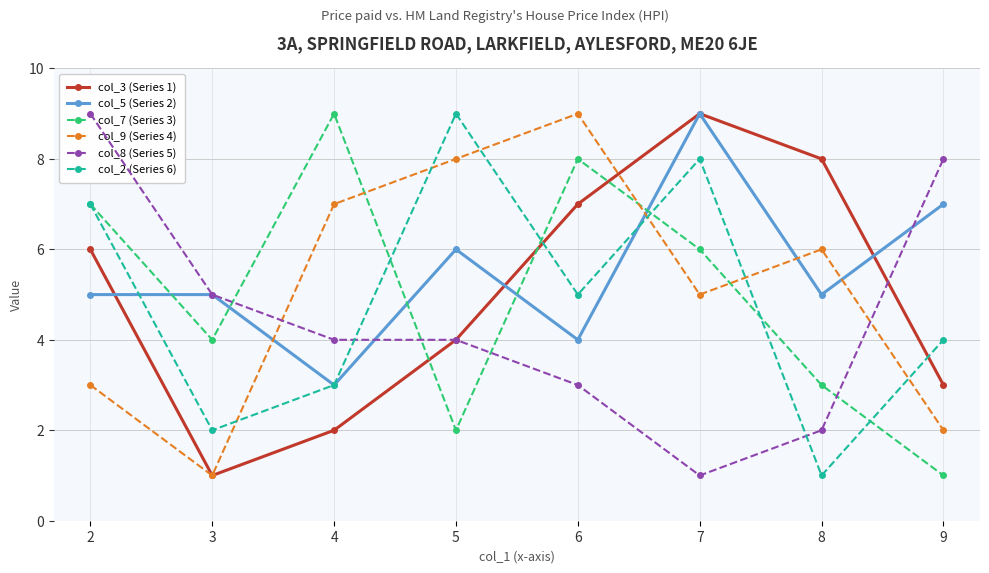

Reading left to right, what are all the values shown in this chart?

col_3 (Series 1): 6	1	2	4	7	9	8	3
col_5 (Series 2): 5	5	3	6	4	9	5	7
col_7 (Series 3): 7	4	9	2	8	6	3	1
col_9 (Series 4): 3	1	7	8	9	5	6	2
col_8 (Series 5): 9	5	4	4	3	1	2	8
col_2 (Series 6): 7	2	3	9	5	8	1	4